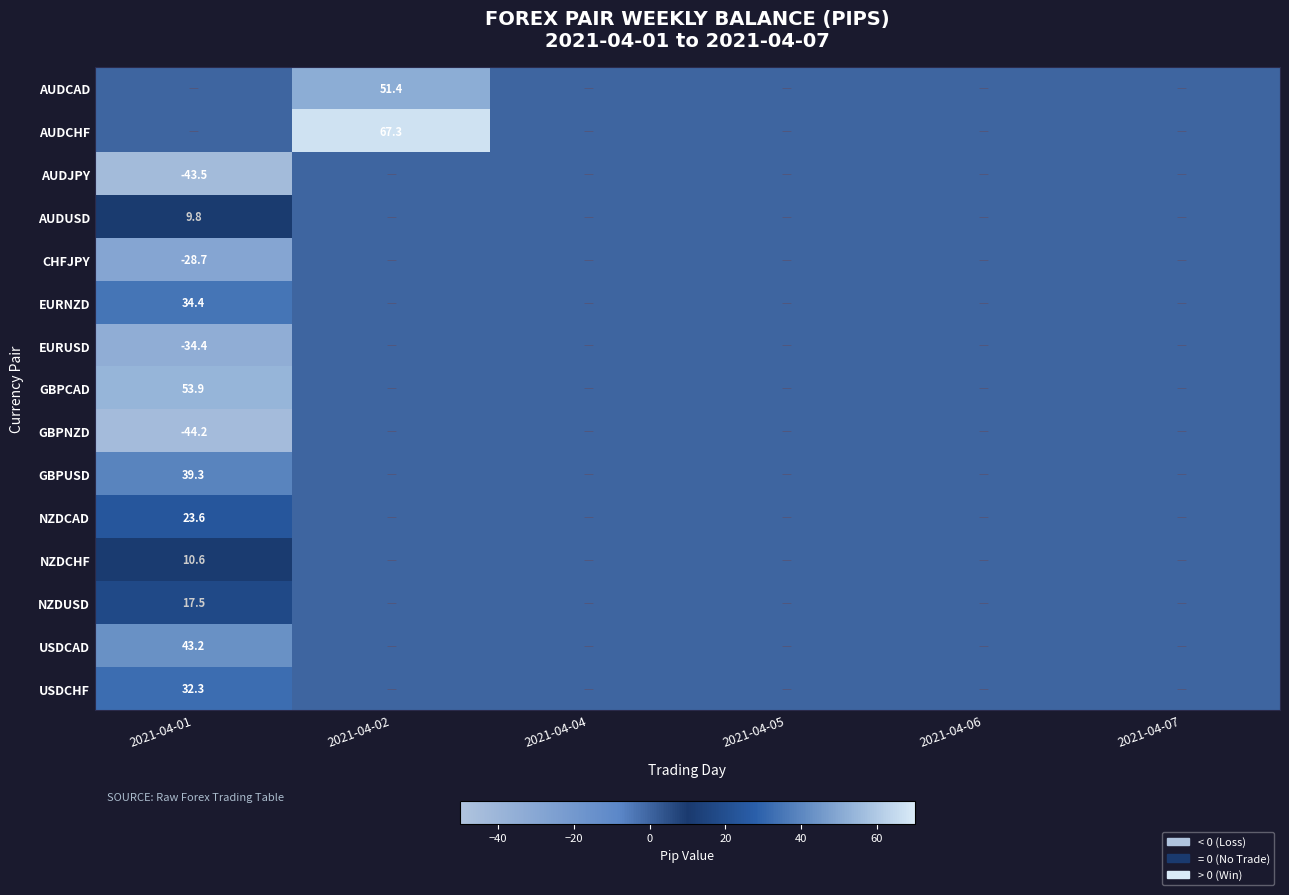

The value of GBPCAD at 2021-04-01 is 53.9. True or false?

True